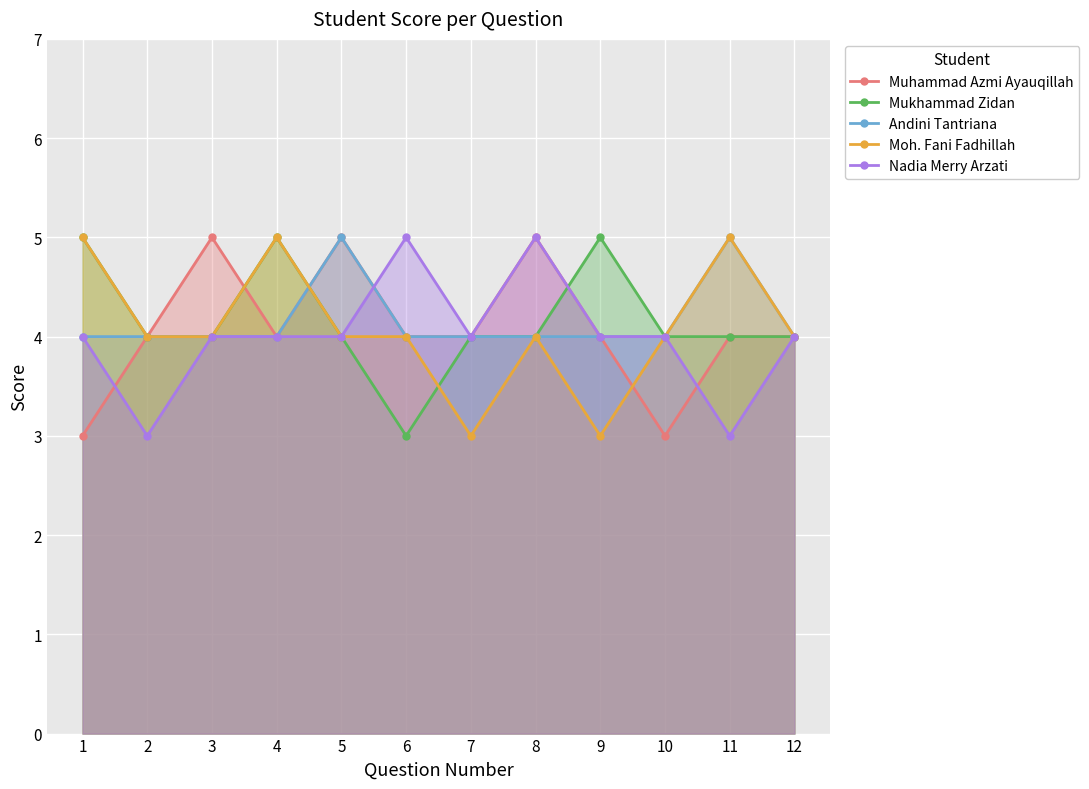

Is the value of Andini Tantriana at 4 greater than the value of Mukhammad Zidan at 1?

No